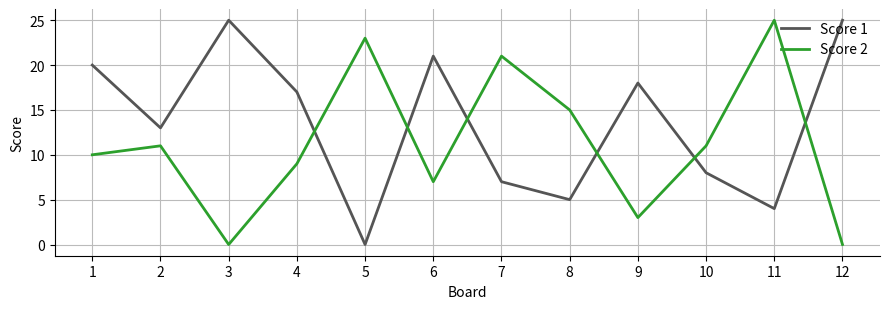

In Score 2, how many points are higher than both neighbors (excluding endpoints)?

4